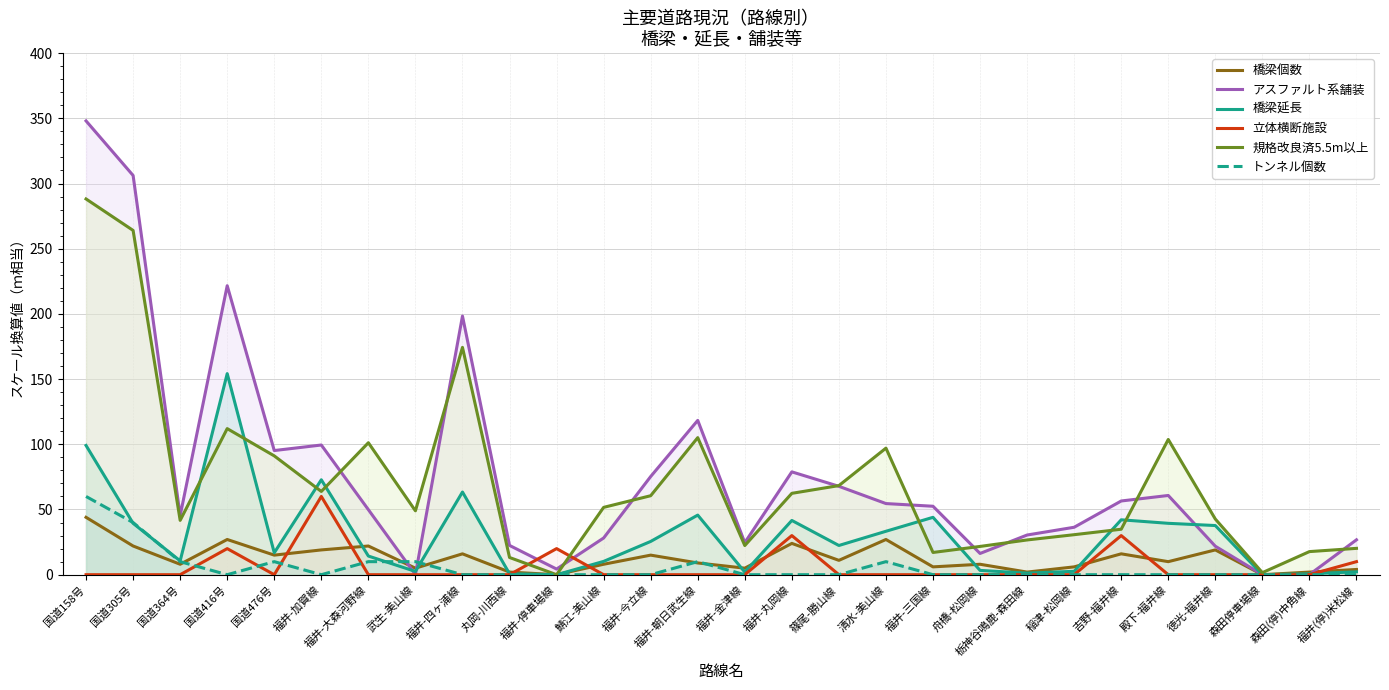

Which label corresponds to the largest value in the chart?

国道158号